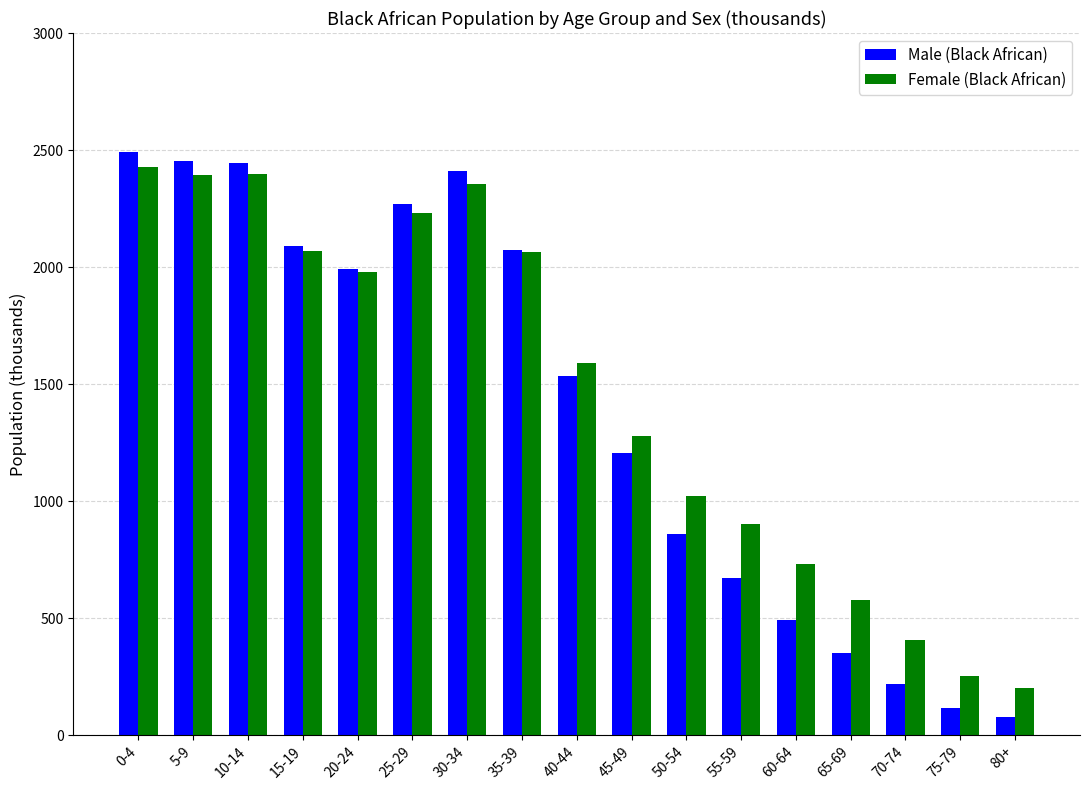

What are all the series names shown in the legend?

Male (Black African), Female (Black African)